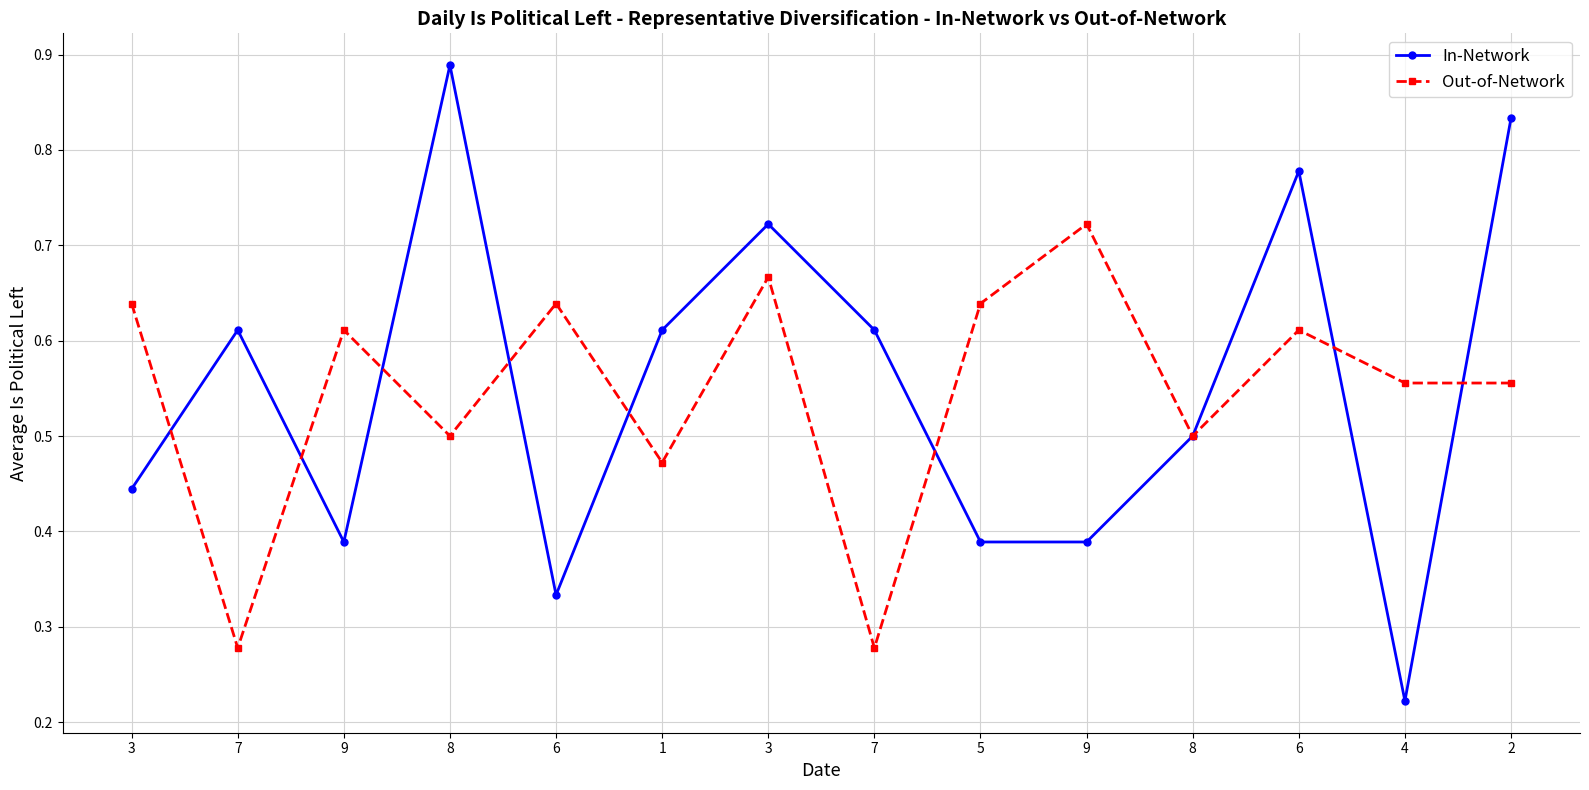

At which category is the sum across all series the highest?

8